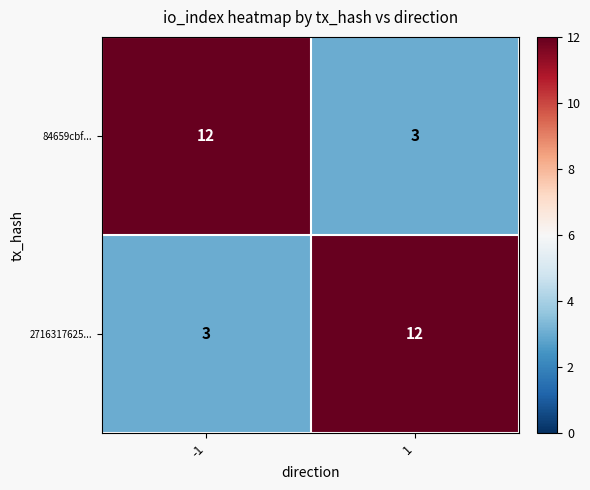

What is the difference between the 2716317625... values at -1 and 1?

9